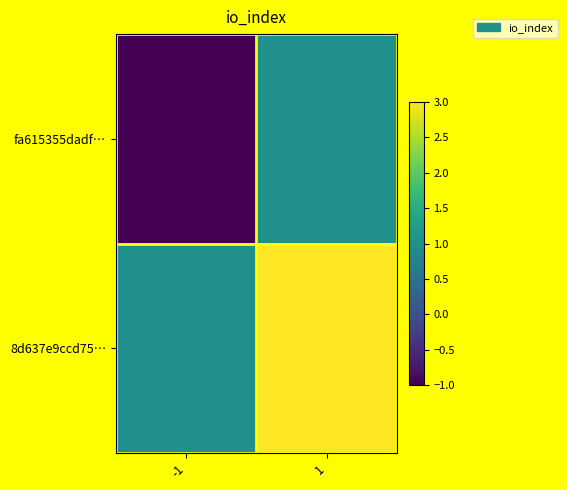

Which category has the highest value across all series?

1